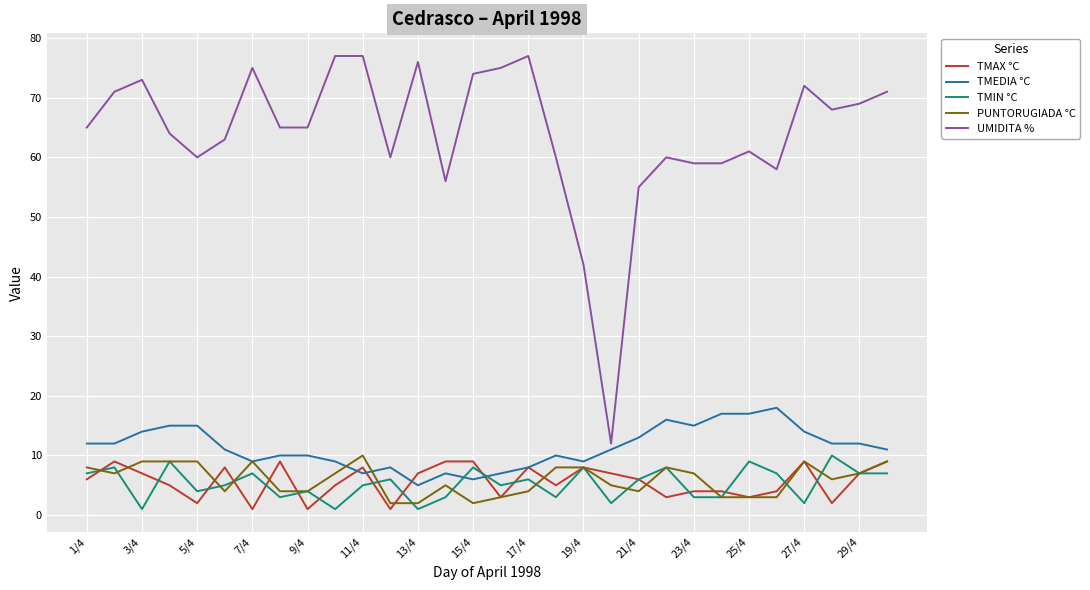

True or false: UMIDITA % and TMIN °C cross at least once.

False